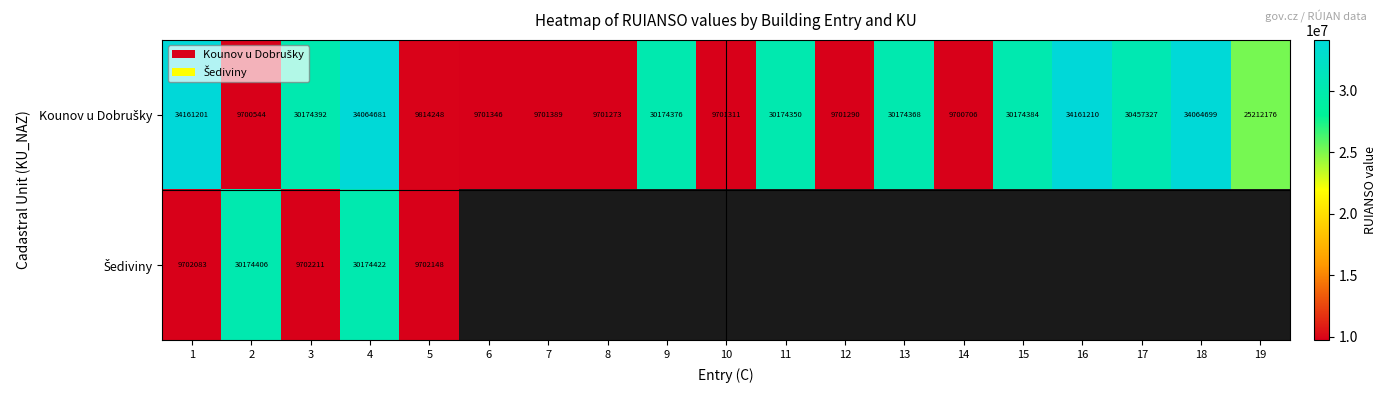

Which series has the largest range (max minus min)?

Kounov u Dobrušky